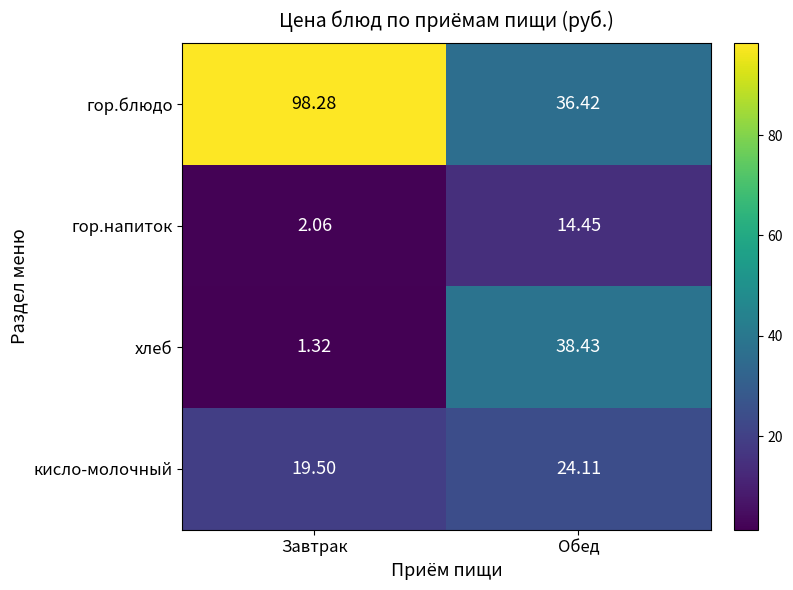

Which series has the largest range (max minus min)?

гор.блюдо